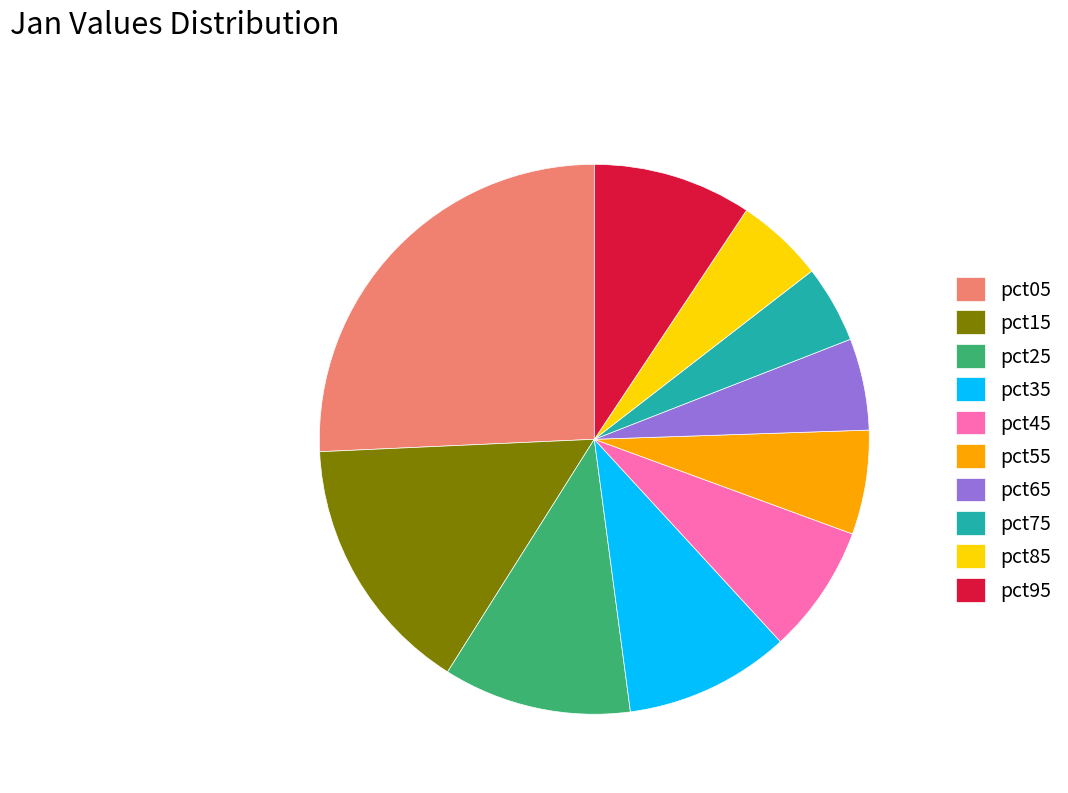

The pct25 slice represents 11% of the pie. True or false?

True